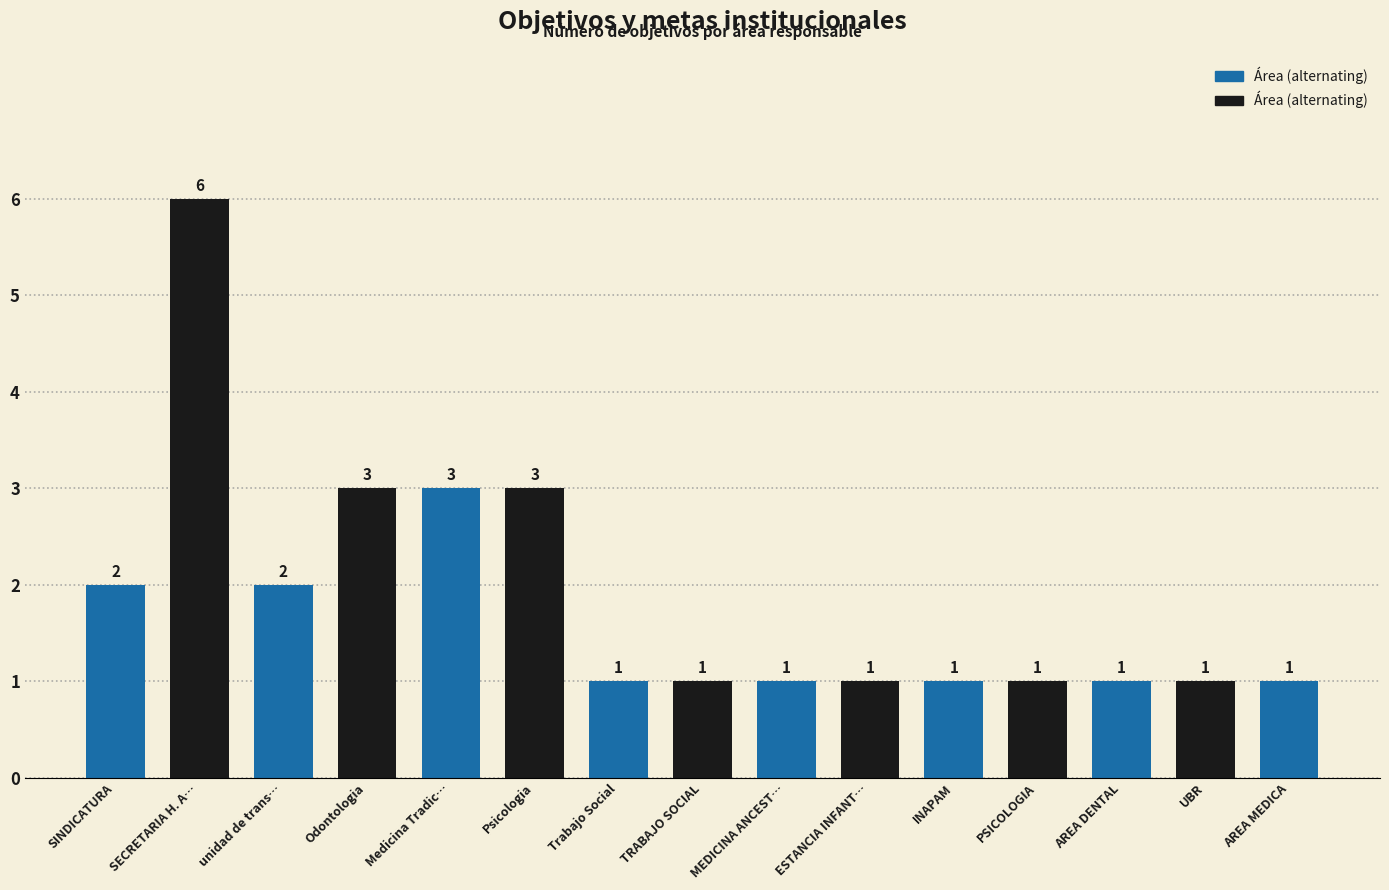

True or false: the data shows 4 at unidad de trans….

False